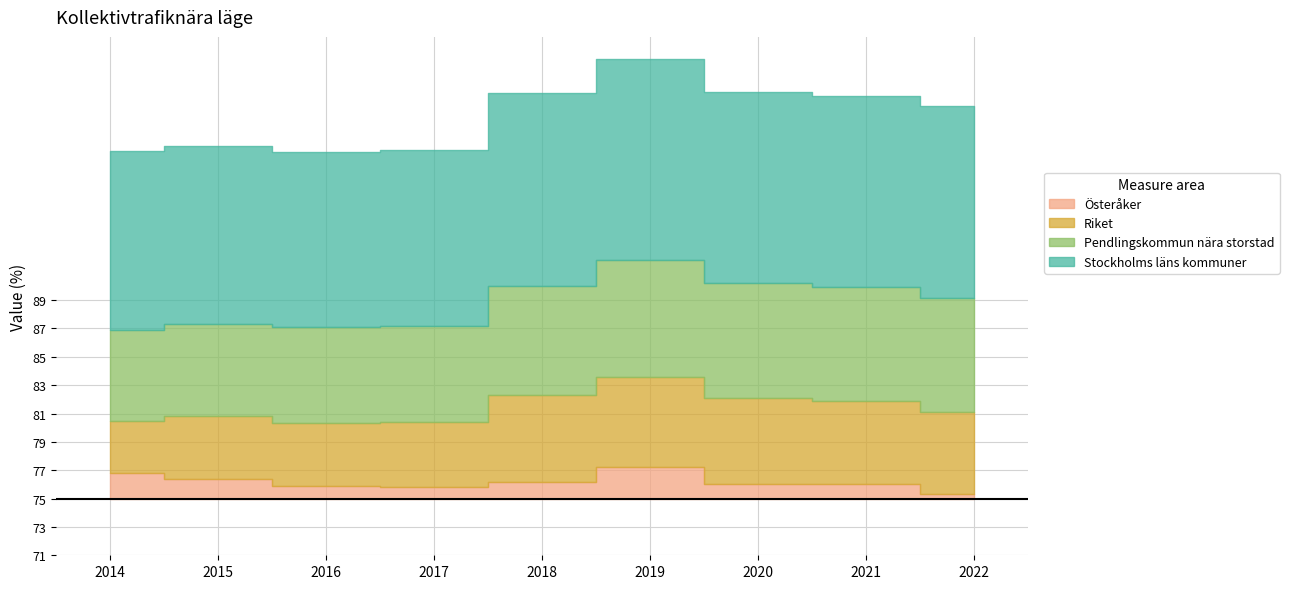

True or false: Riket and Pendlingskommun nära storstad cross at least once.

False